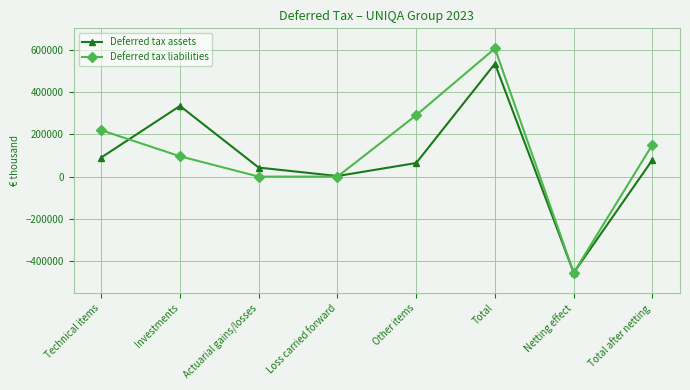

What is the sum of the Deferred tax liabilities values at Actuarial gains/losses and Investments?

96070